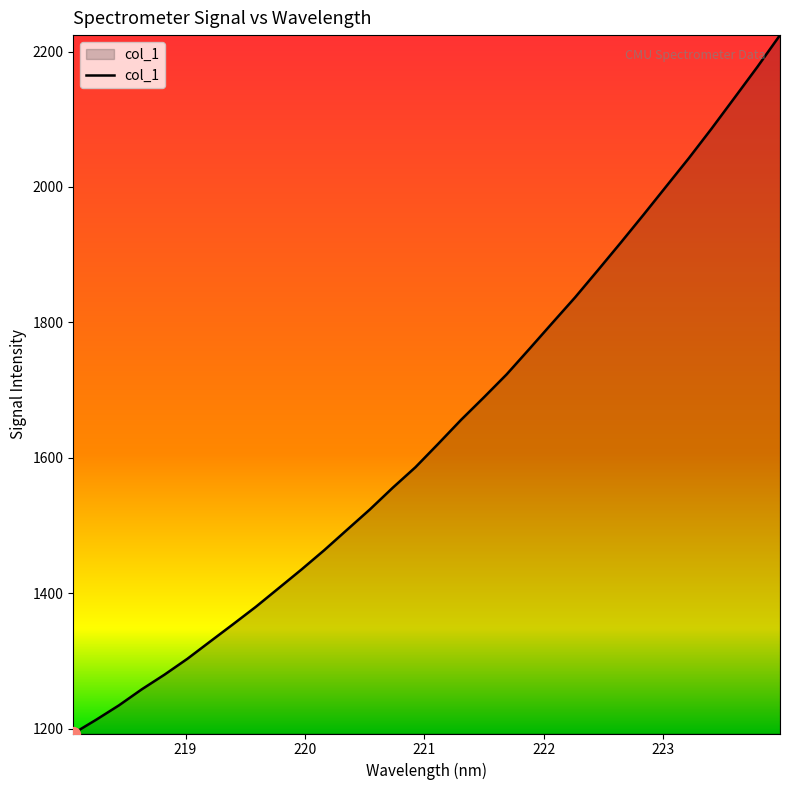

What is the difference between the maximum and minimum values?

1031.2